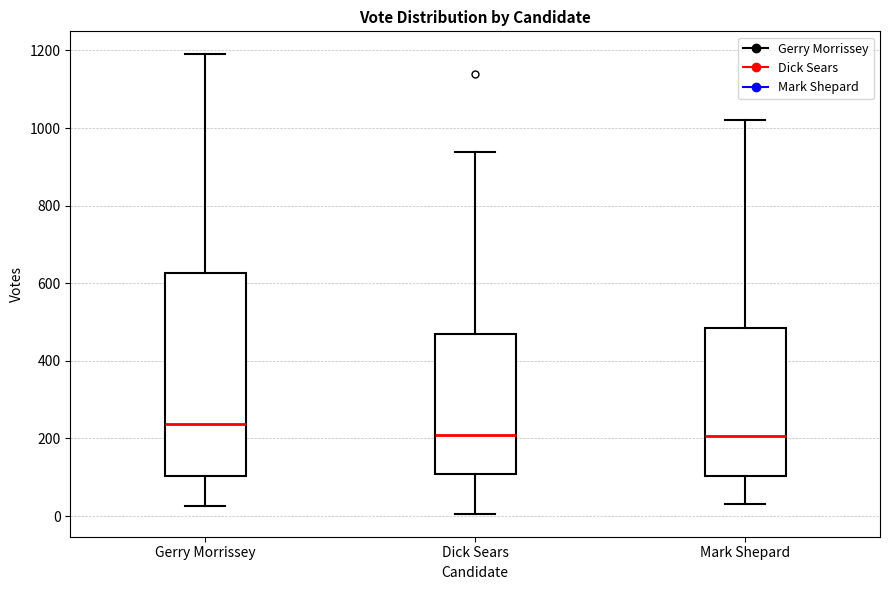

Where is the lower edge of the box for Mark Shepard on the y-axis? The values are not printed on the chart, so give them approximately, as read against the axis.

100